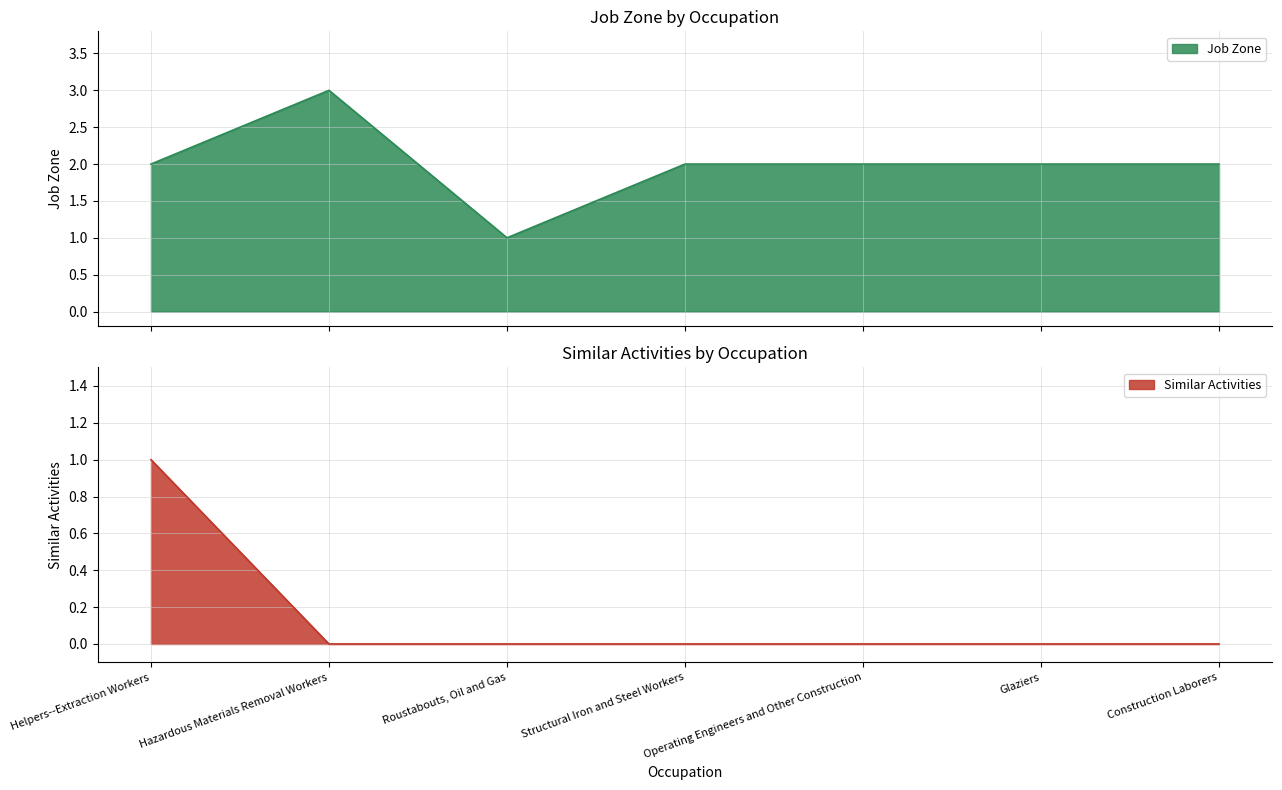

True or false: Job Zone and Similar Activities intersect in this chart.

False